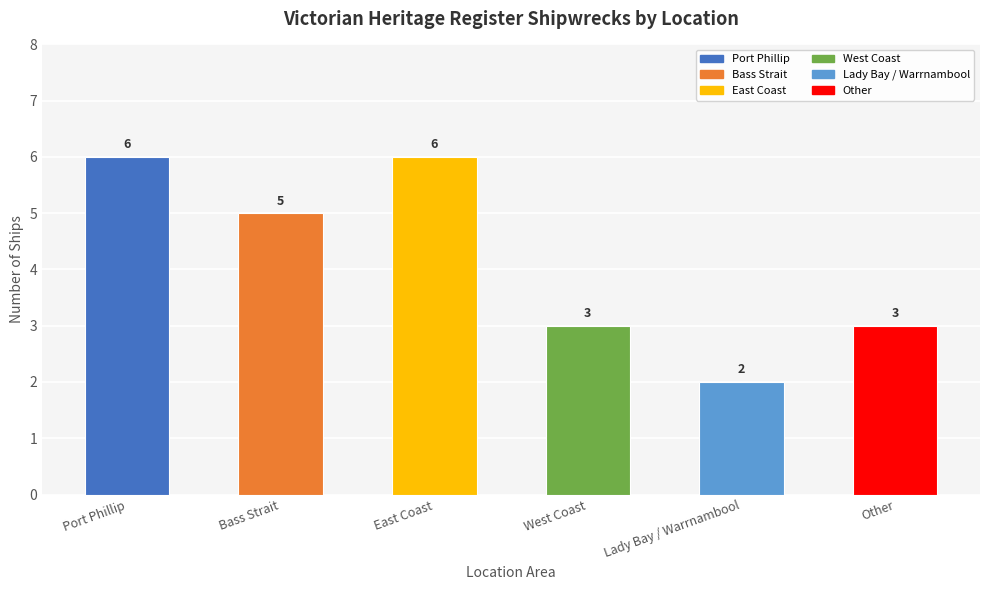

What is the label of the 3rd bar from the right?

West Coast